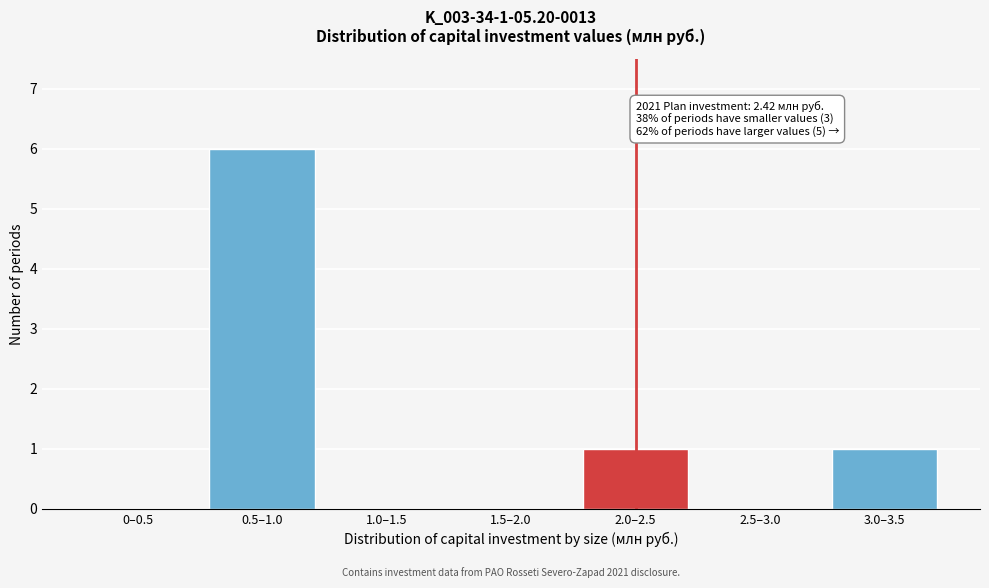

Reading right to left, what are all the values shown in this chart?

3.0–3.5=1	2.5–3.0=0	2.0–2.5=1	1.5–2.0=0	1.0–1.5=0	0.5–1.0=6	0–0.5=0